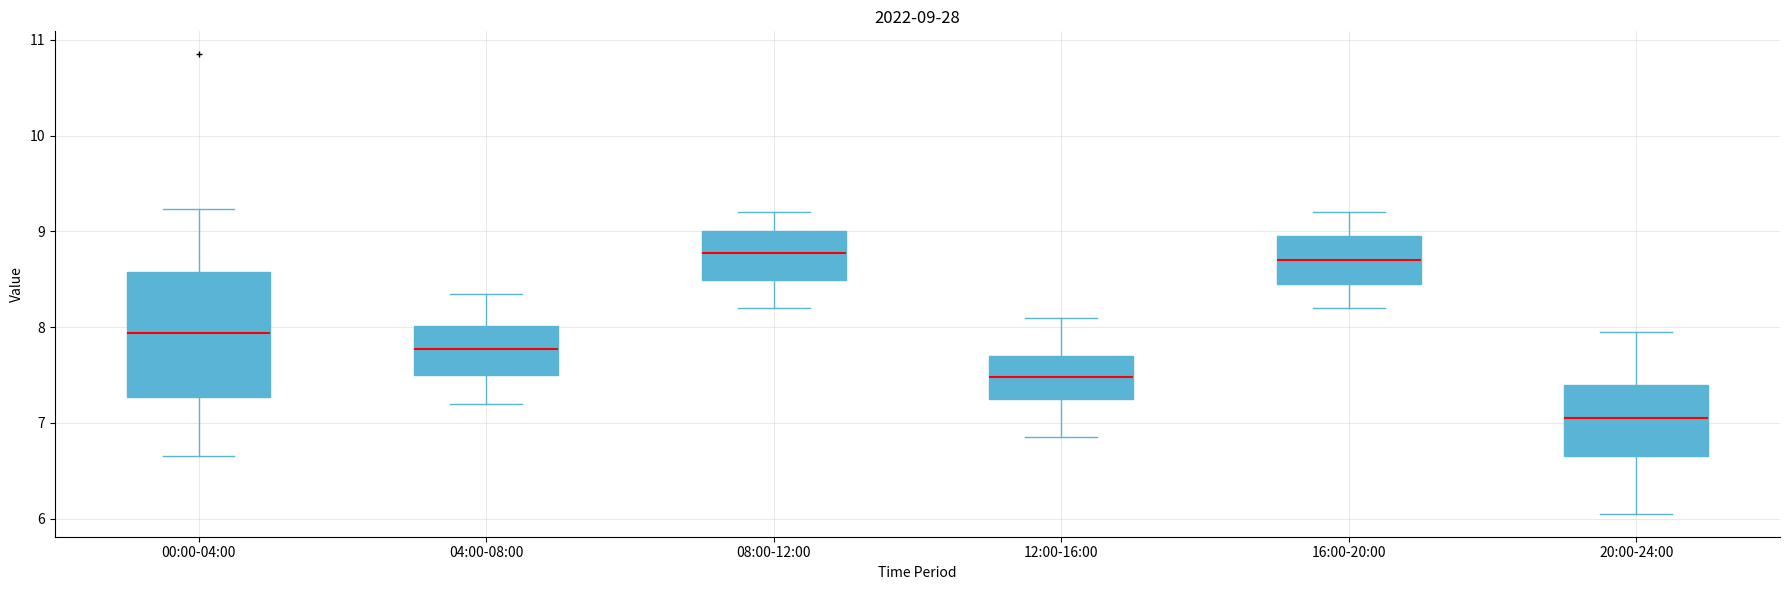

Comparing the boxes themselves (not the whiskers), which one is the tallest?

00:00-04:00